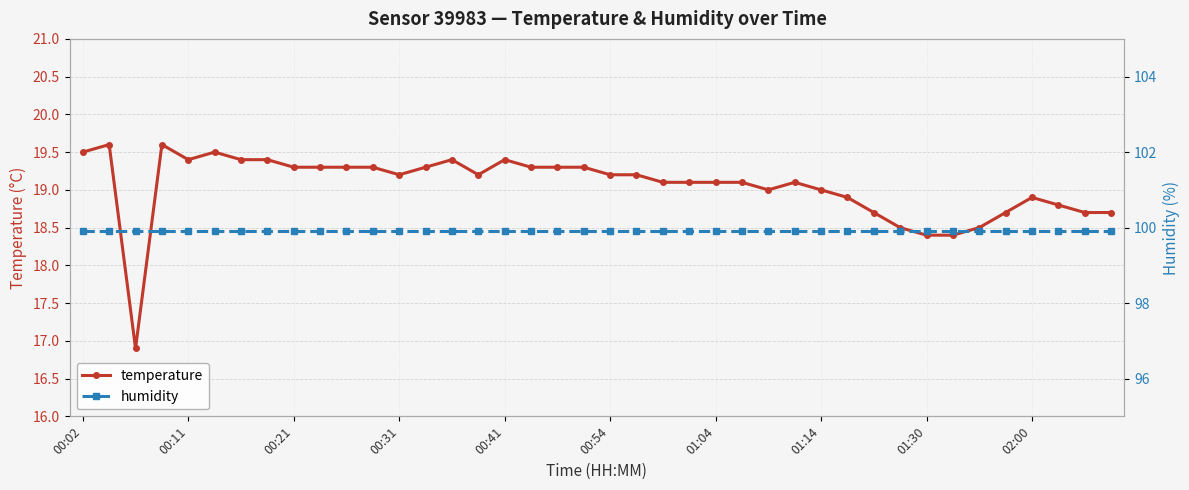

The value of temperature at 01:04 is 10.1. True or false?

False